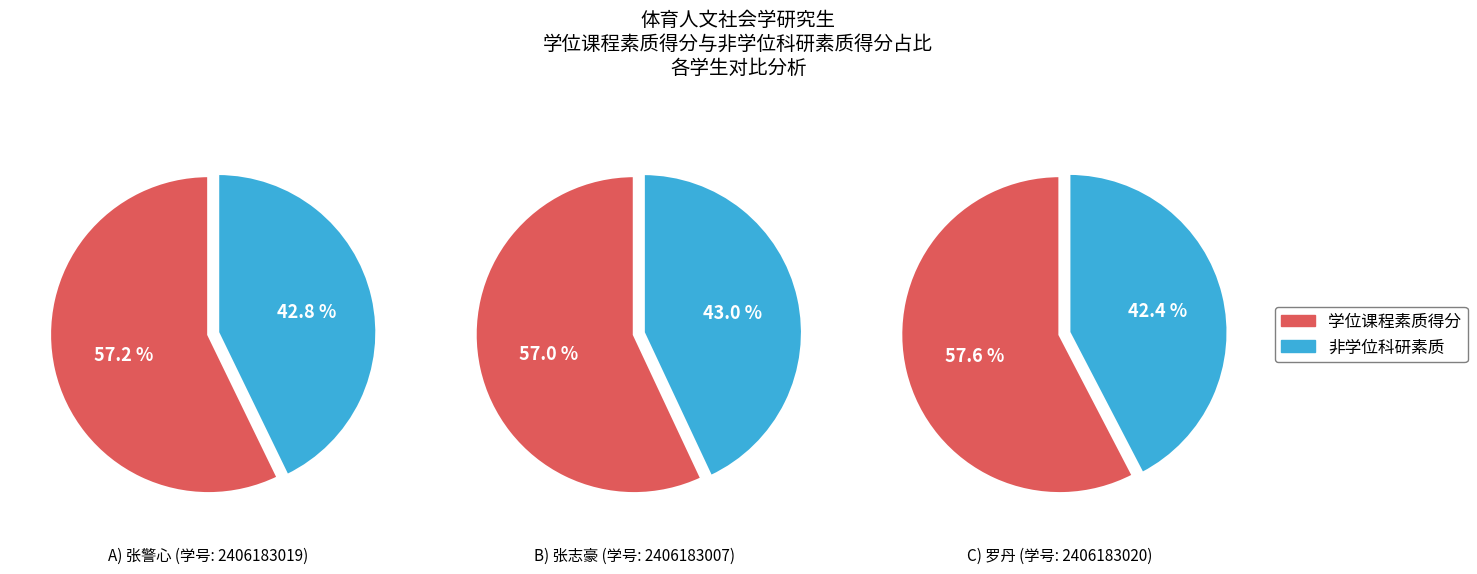

The 贺雷涛 slice represents 29% of the pie. True or false?

False